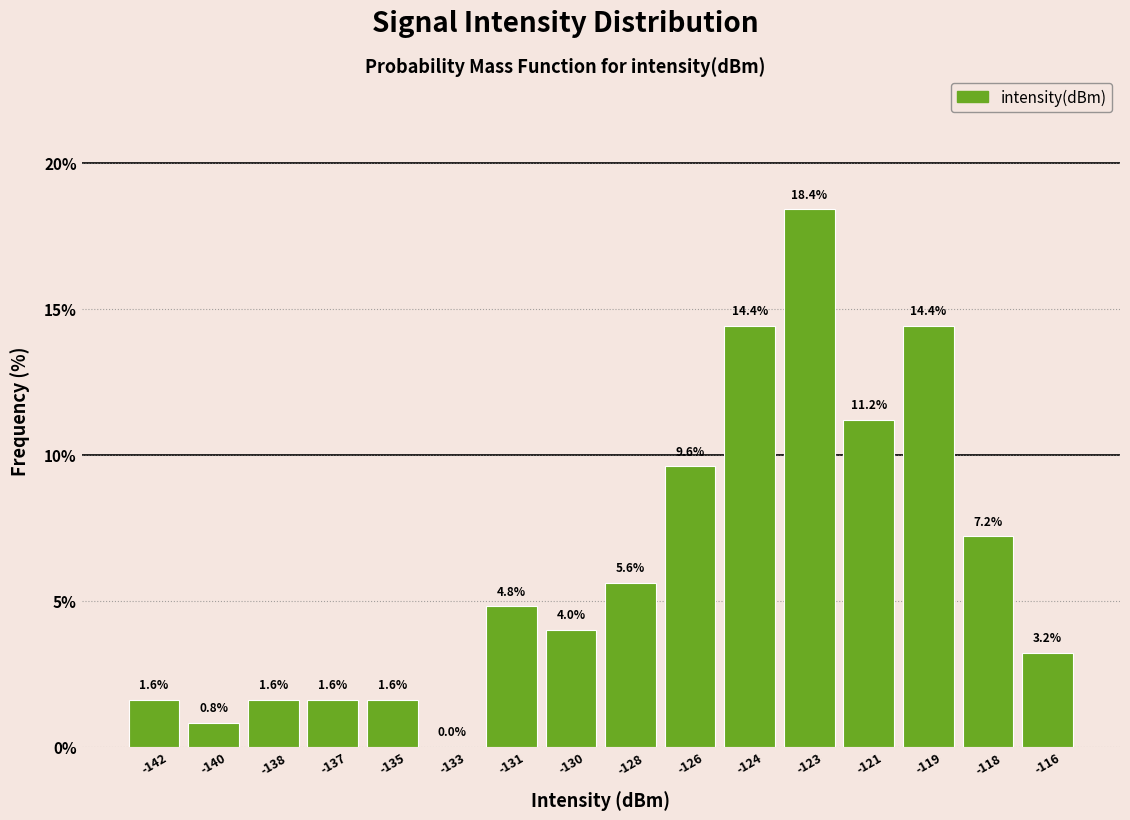

Reading left to right, extract all data points from this chart.

-142=1.6	-140=0.8	-138=1.6	-137=1.6	-135=1.6	-133=0.0	-131=4.8	-130=4.0	-128=5.6	-126=9.6	-124=14.4	-123=18.4	-121=11.2	-119=14.4	-118=7.2	-116=3.2